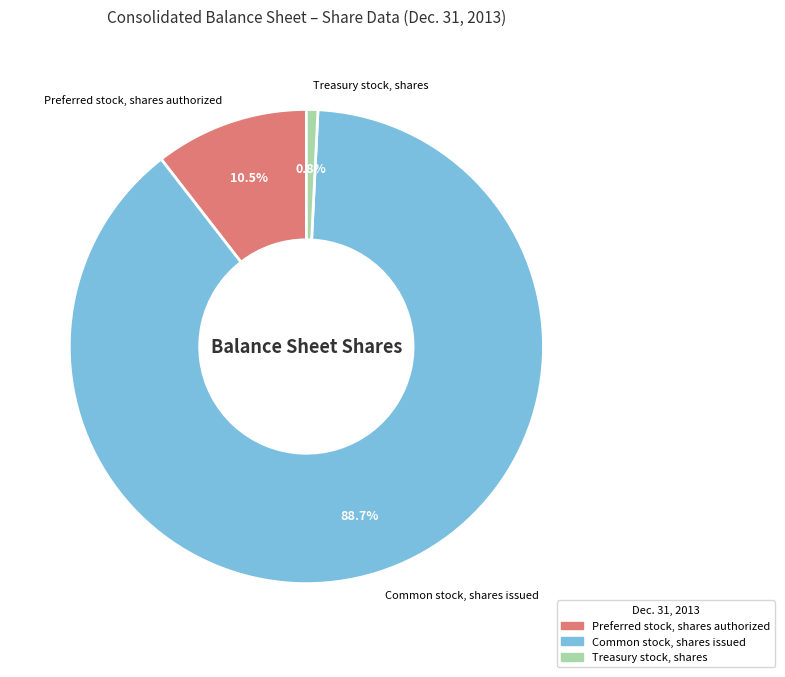

Is there any slice that represents more than half of the pie?

Yes